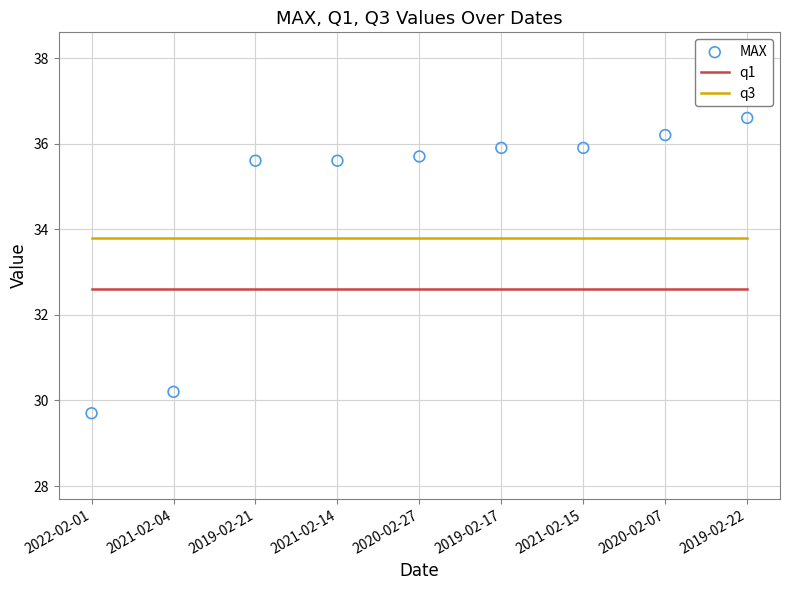

Which series reaches the maximum Y coordinate?

MAX